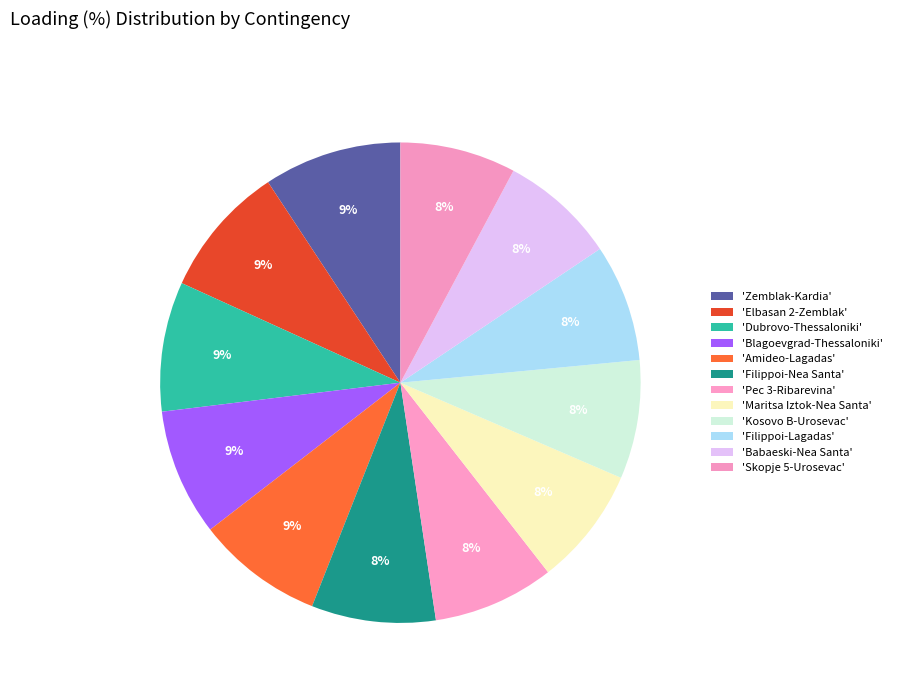

How many slices are in this pie chart?

12